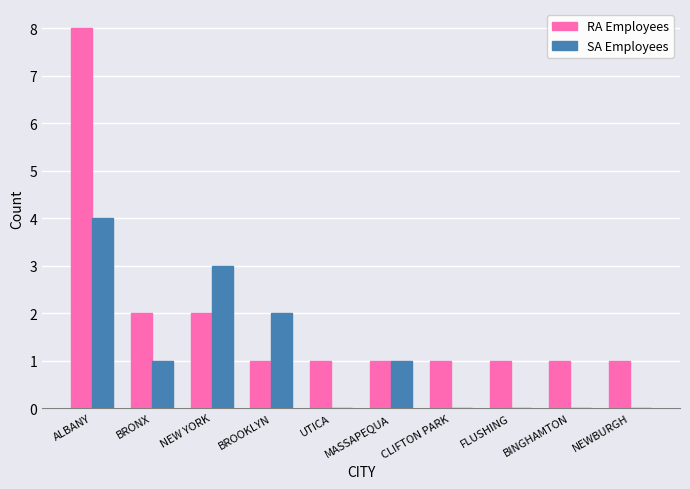

At which category does the chart reach its peak across all series?

ALBANY